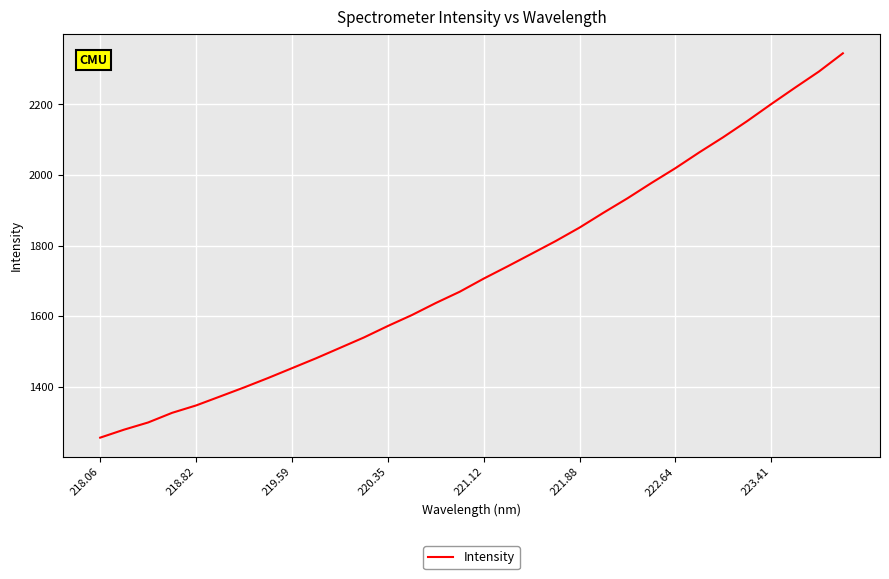

What is the difference between the maximum and minimum values?

1088.0